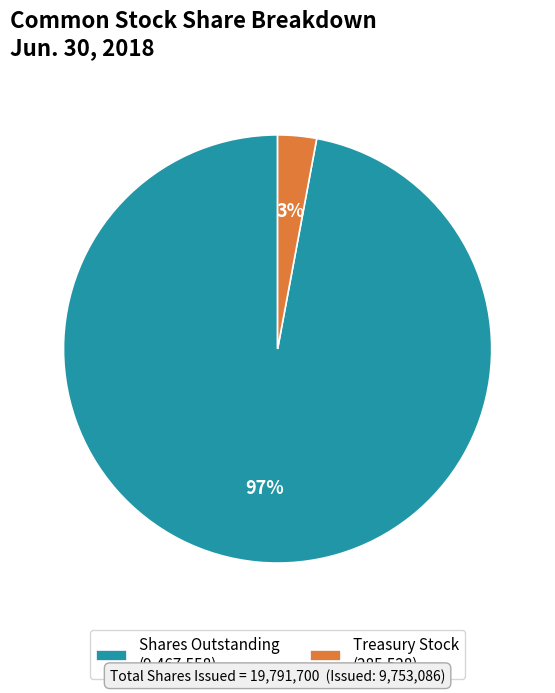

To the nearest percent, what percentage of the pie is Treasury Stock (285,528)?

3%